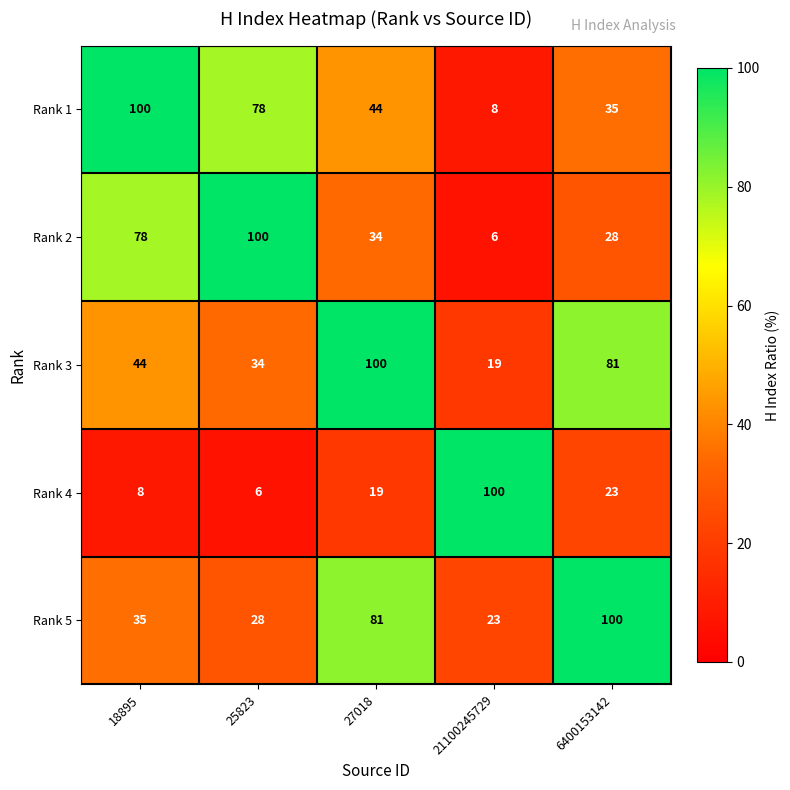

How many categories are shown in the chart?

5